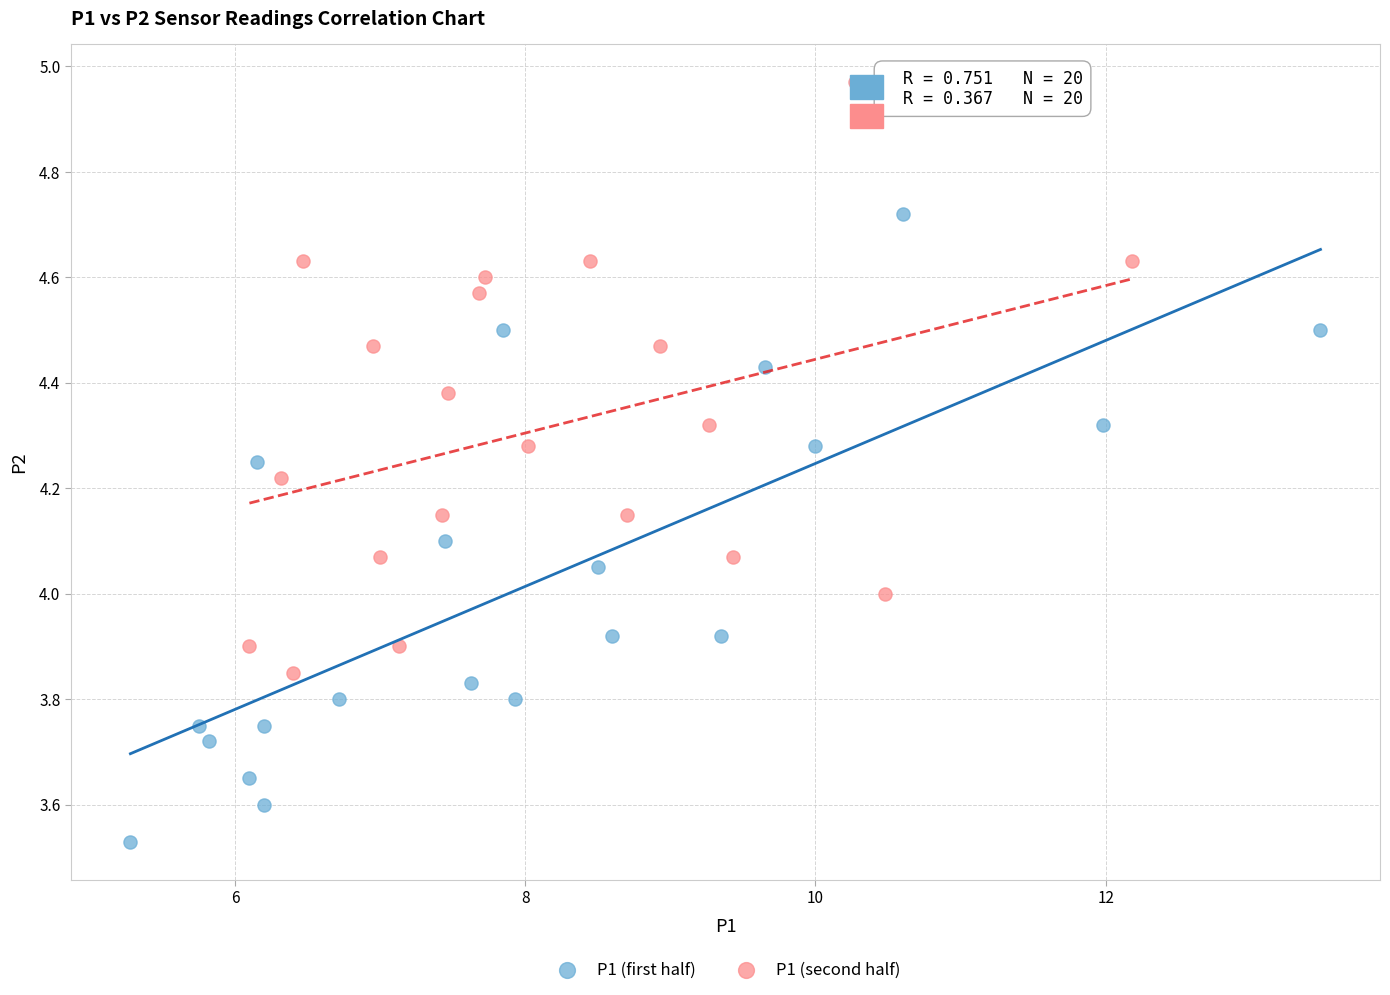

Which series contains the highest Y value?

P1 (second half)